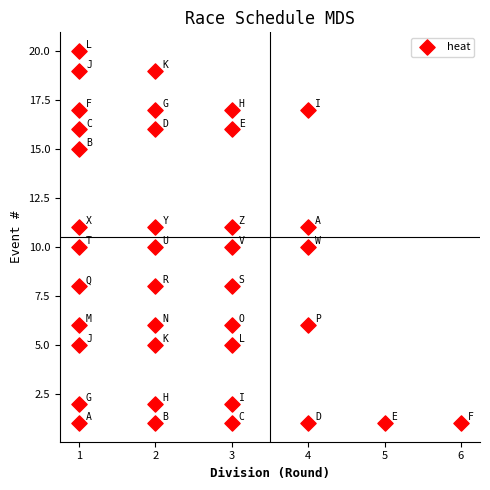

What is the range of X values (max minus min)?

5